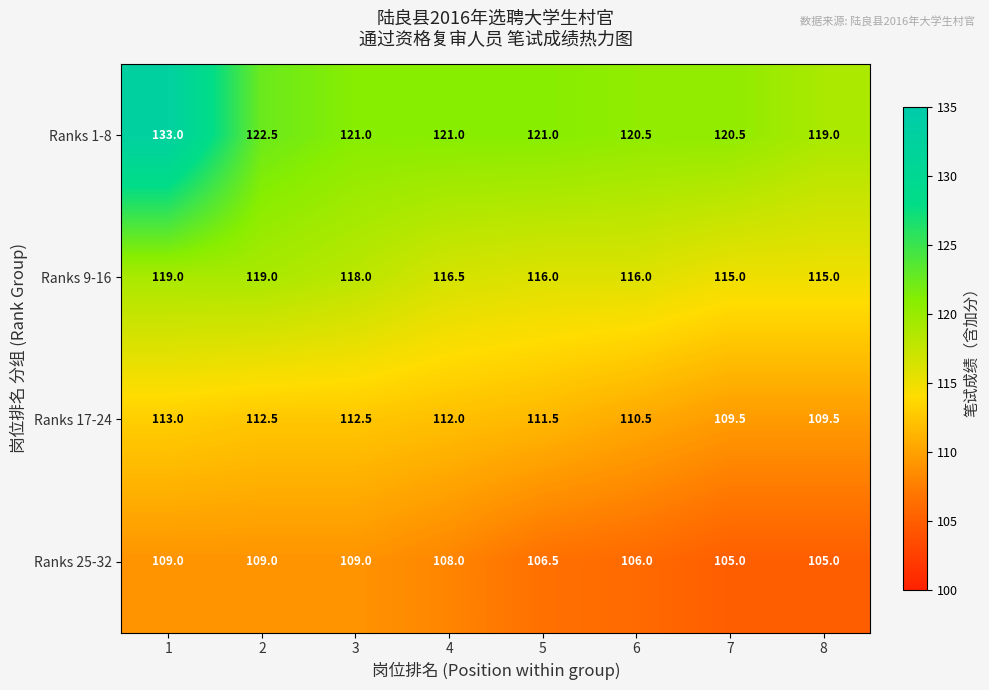

Where is Ranks 25-32 nearest to the value 107?

5